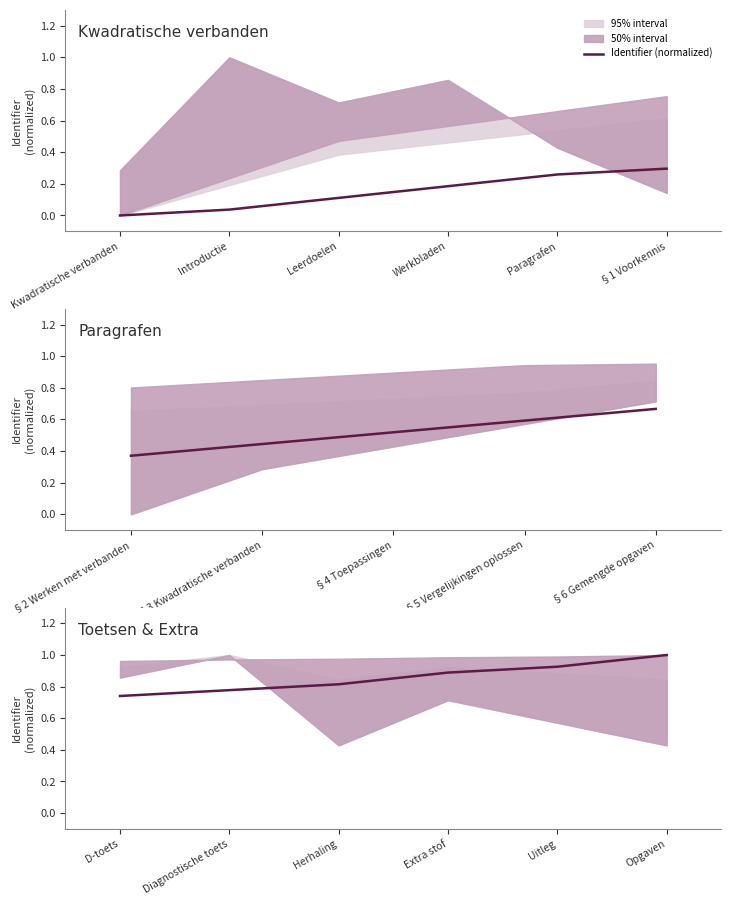

Is this an area chart (filled region under the line)?

No